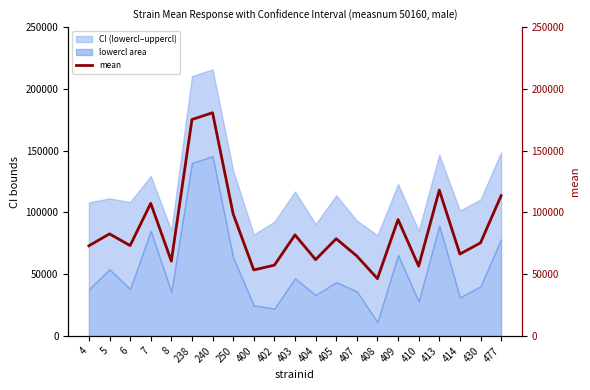

What is the ratio of the value at 6 to the value at 407?

1.1